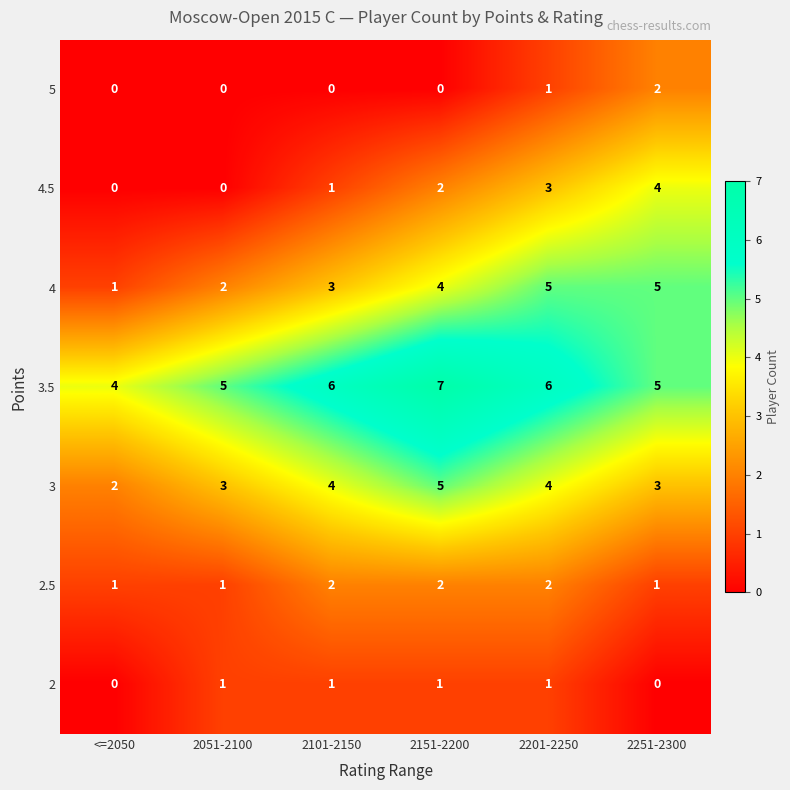

Which series has the largest total across all categories?

3.5